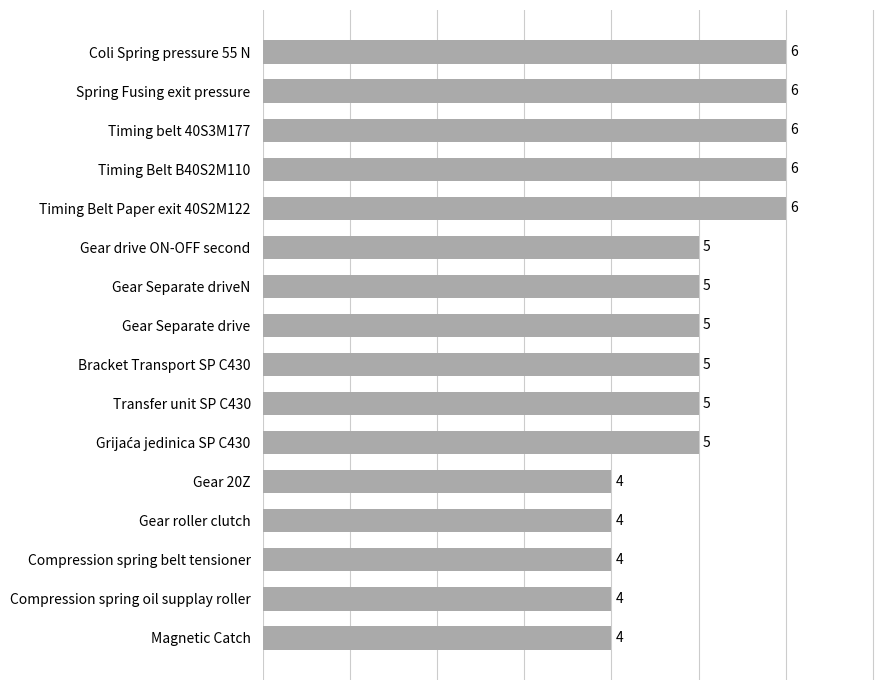

Does the chart contain any negative values?

No